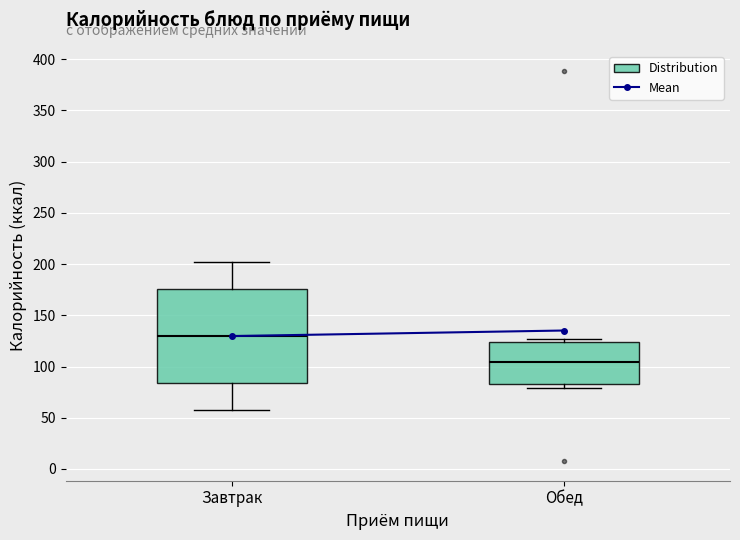

Reading left to right, read every box against the y-axis: the position of its median line, the range the box covers, and the ends of its whiskers. The values are not printed on the chart, so give them approximately, as read against the axis.

Завтрак: median 130, box 85 to 175, whiskers 60 to 200
Обед: median 105, box 85 to 125, whiskers 80 to 125 (just above the box's upper edge)